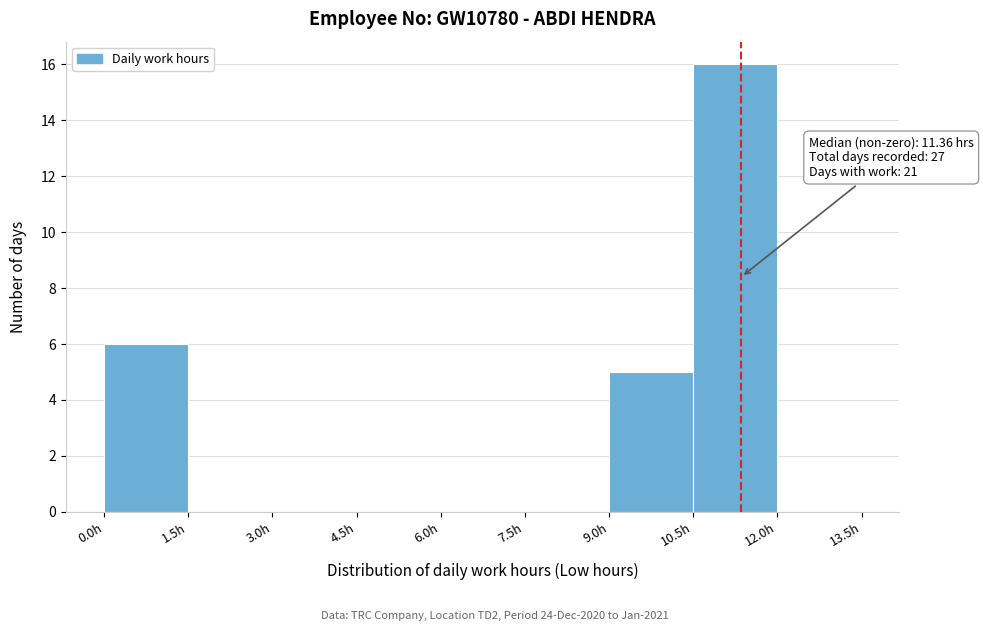

Over which range of the x-axis is the bar tallest?

10.5 to 12.0